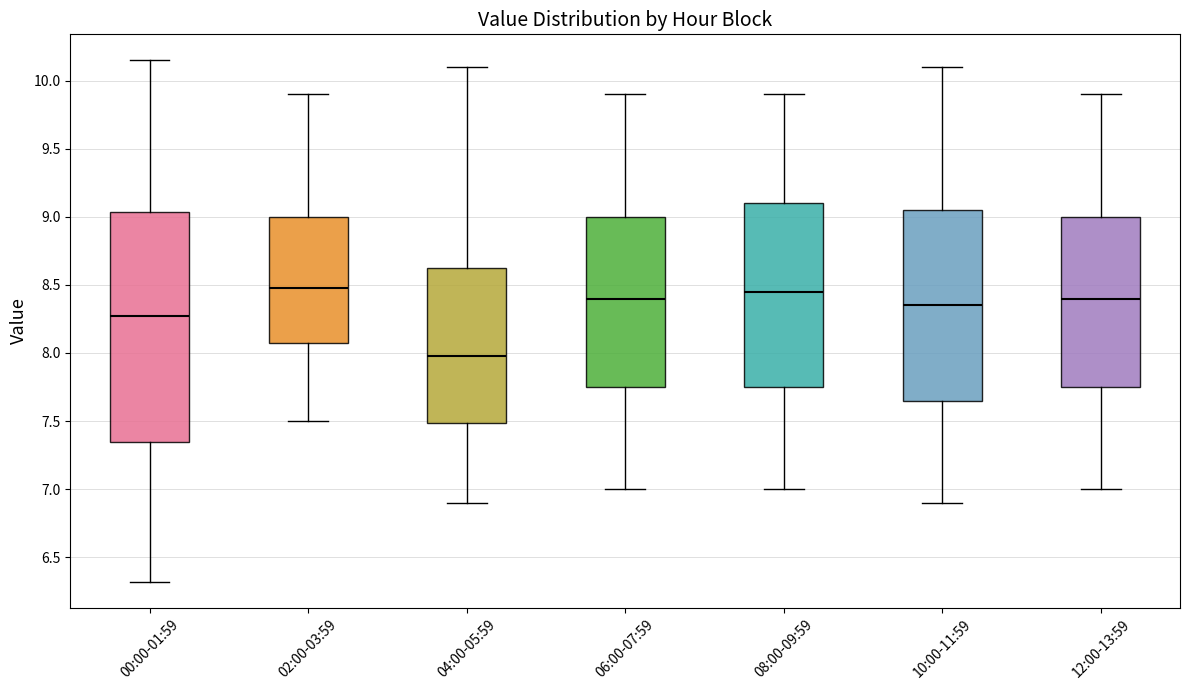

Comparing the boxes themselves (not the whiskers), which one is the tallest?

00:00-01:59